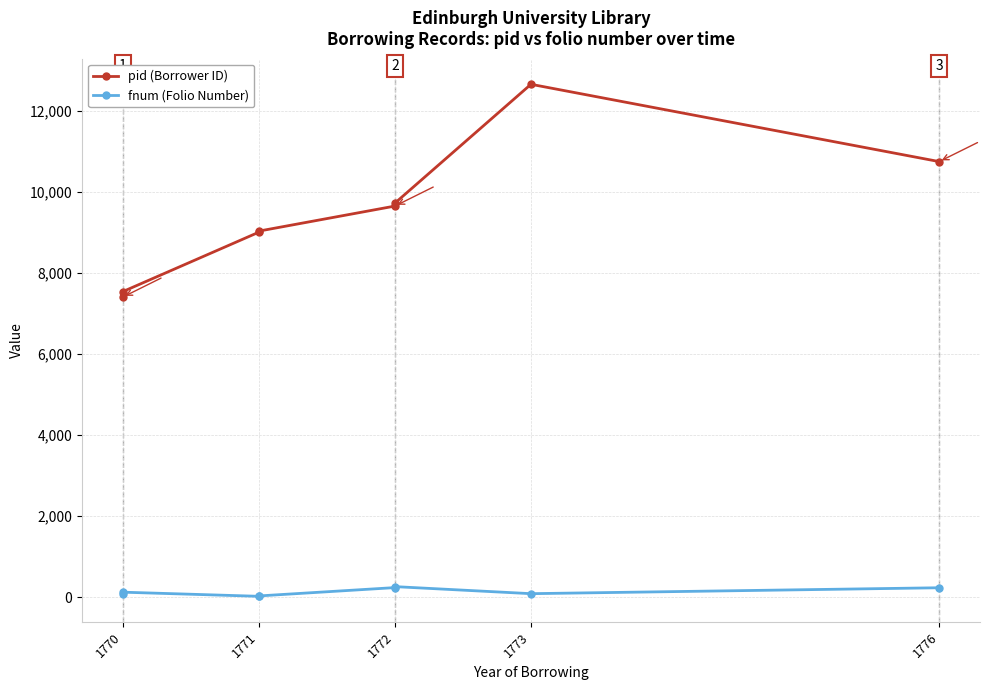

Does the chart display data point markers on the line(s)?

Yes